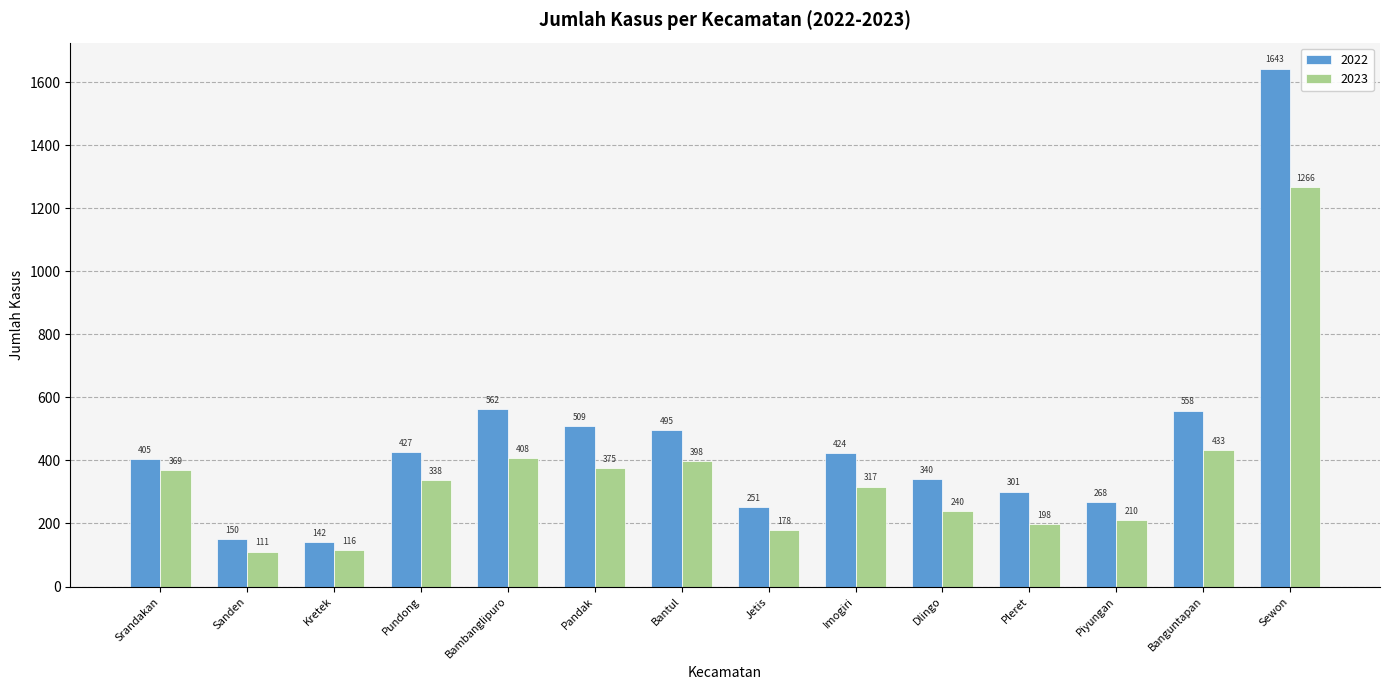

List the series in order of their peak value, lowest first.

2023, 2022